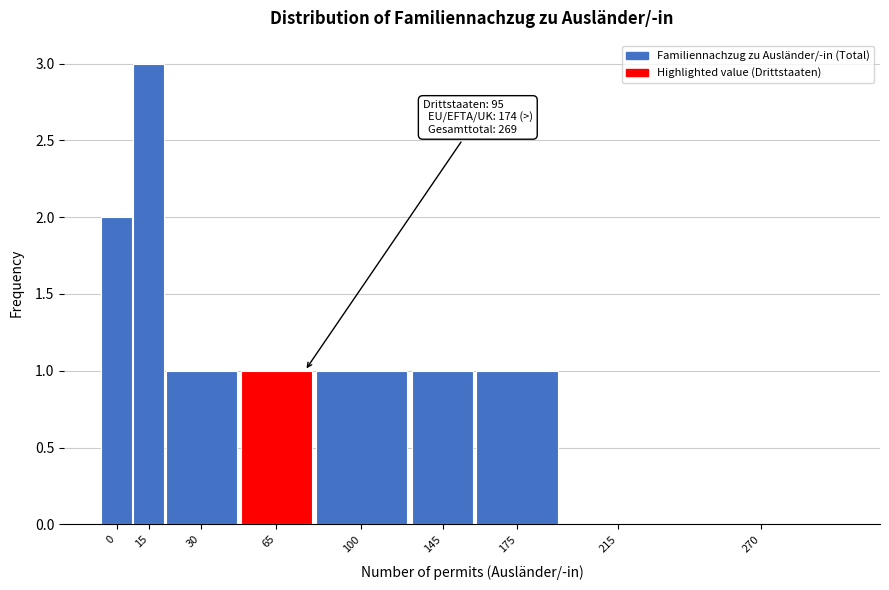

Reading left to right, what are all the values shown in this chart?

0=2	15=3	30=1	65=1	100=1	145=1	175=1	215=0	270=0